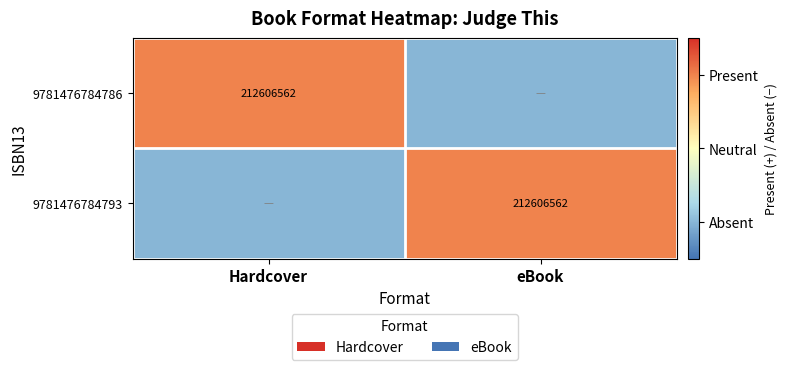

True or false: 9781476784786 has a value of 309260104 at Hardcover.

False